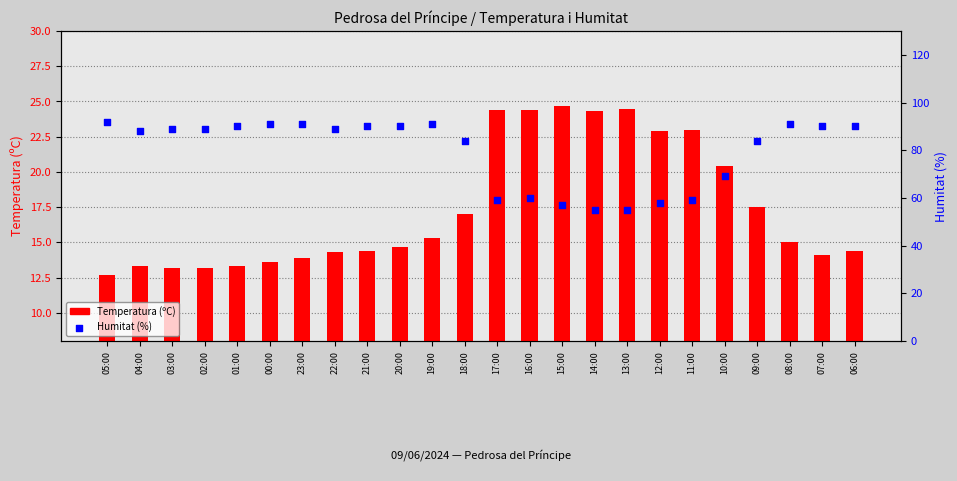

Is the value of Temperatura (ºC) at 22:00 greater than the value of Humitat (%) at 04:00?

No